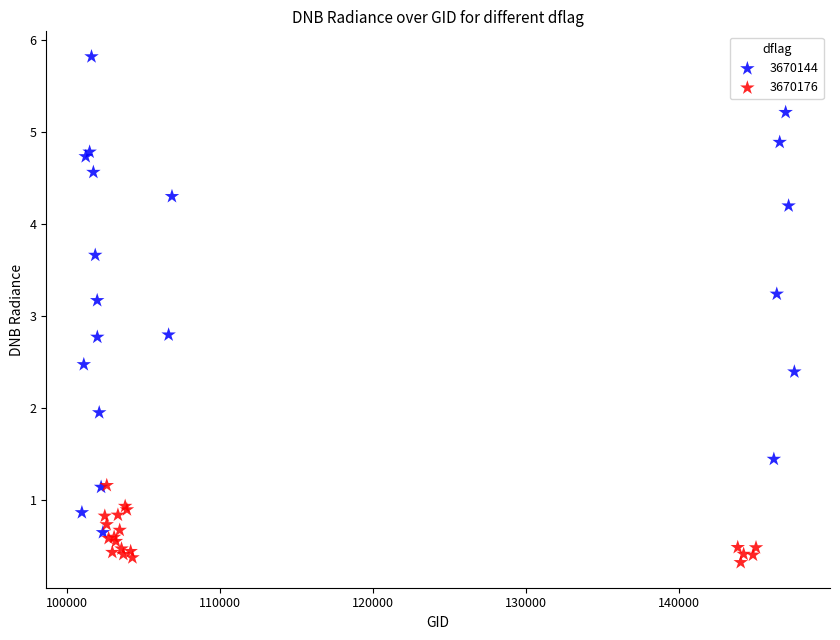

What are all the series names shown in the legend?

3670144, 3670176